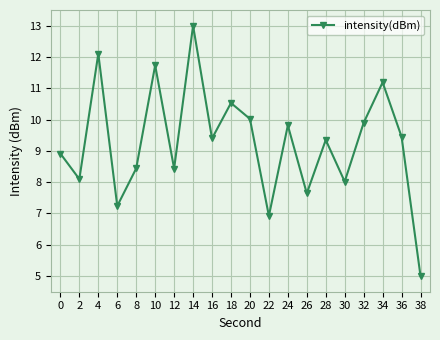

At which category does the chart reach its minimum across all series?

38